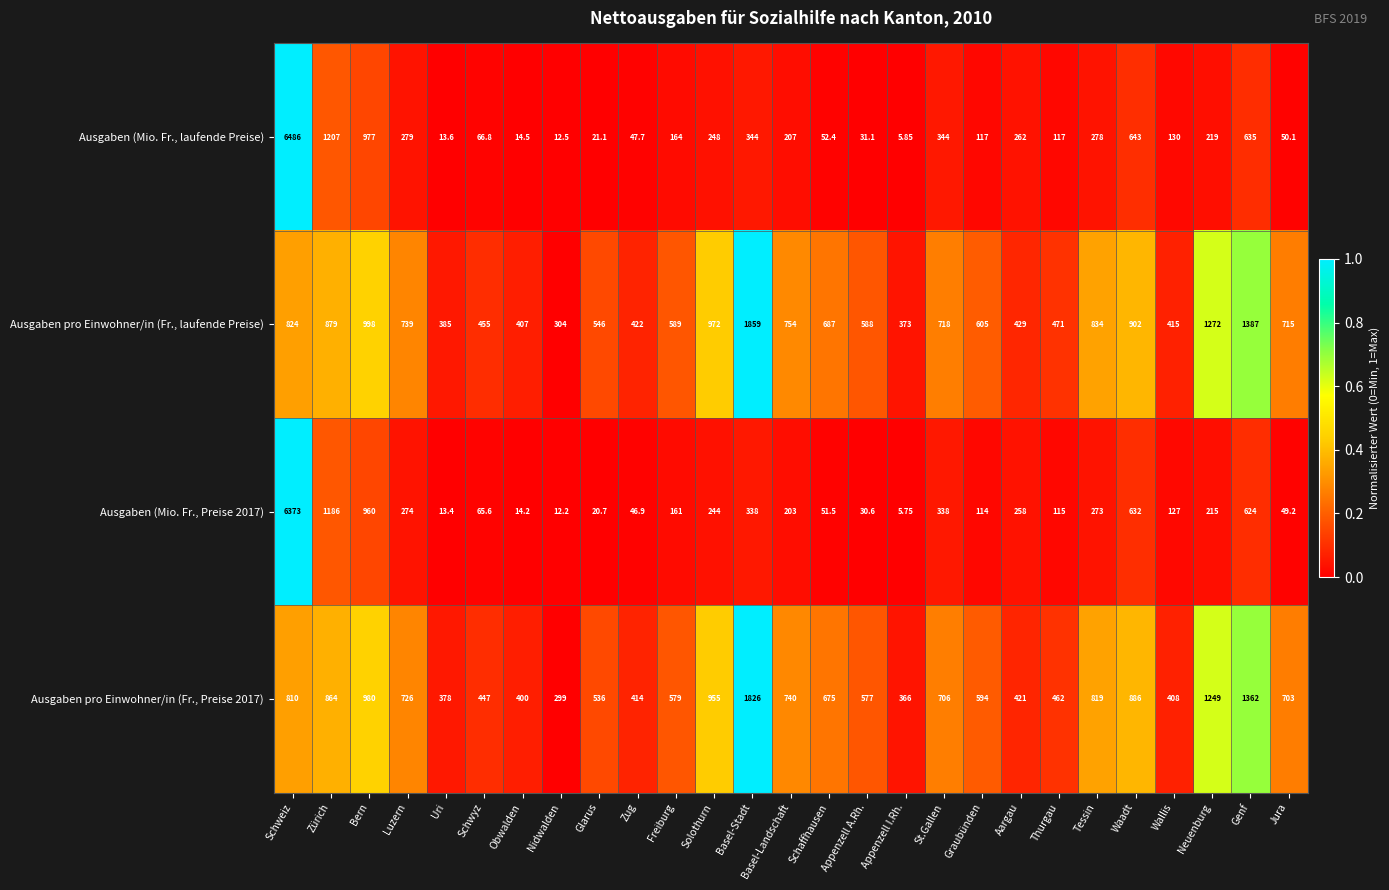

Is the value of Ausgaben pro Einwohner/in (Fr., Preise 2017) at Nidwalden greater than the value of Ausgaben (Mio. Fr., laufende Preise) at Genf?

No